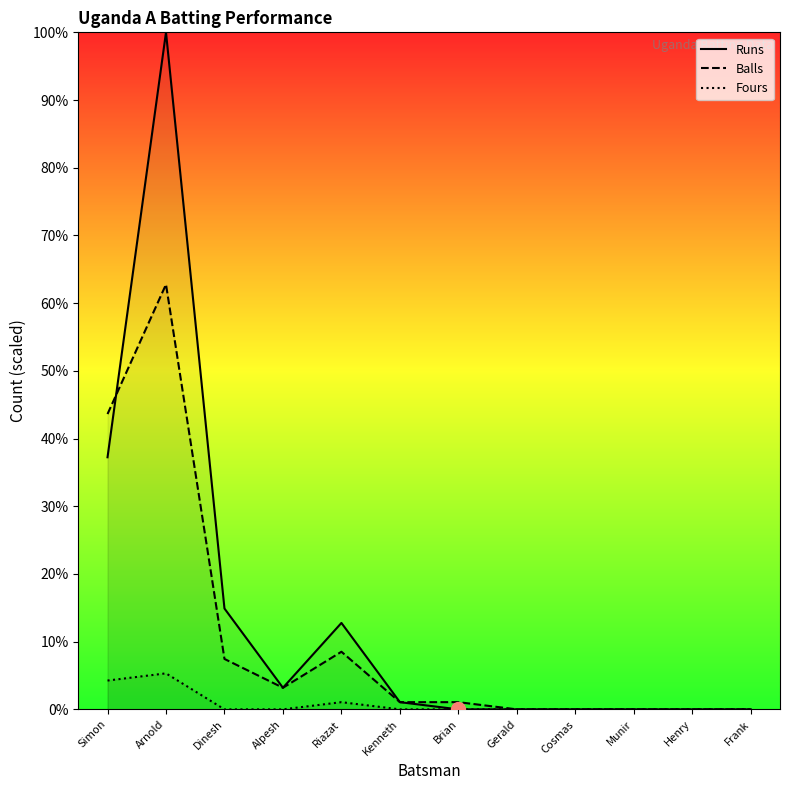

Is it true that Balls equals 0.0 at Frank?

True